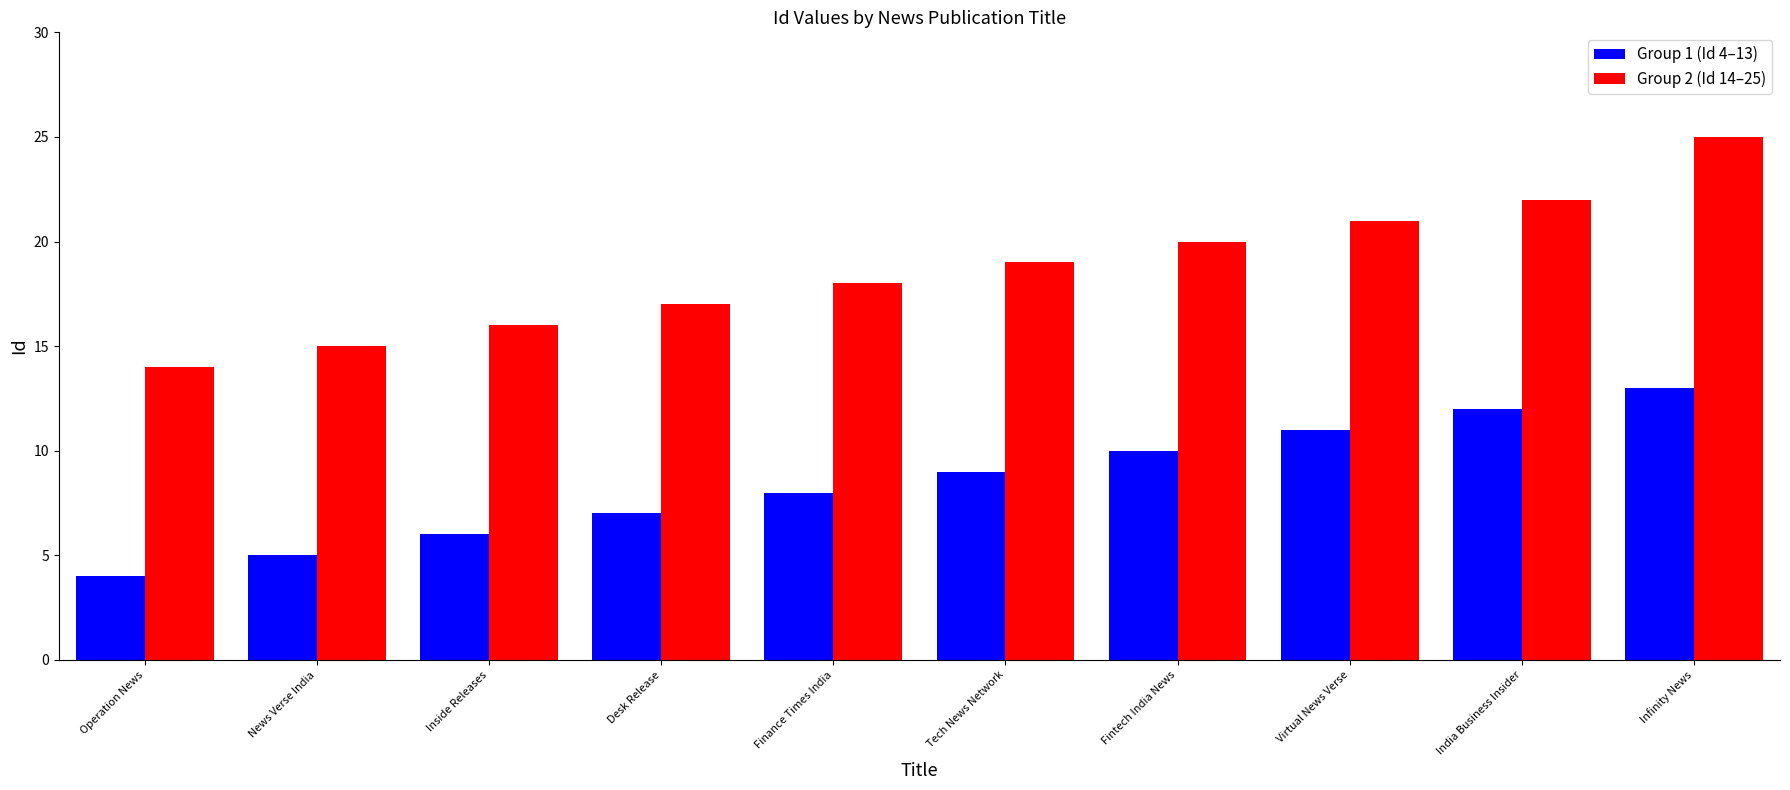

At which label is Group 2 (Id 14–25) closest to 19?

Tech News Network